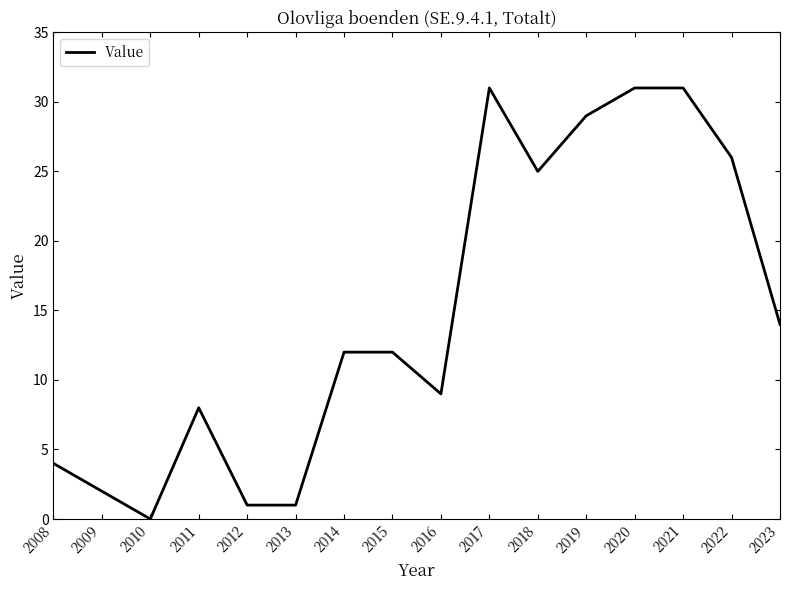

What is the ratio of the value at 2014 to the value at 2017?

0.4